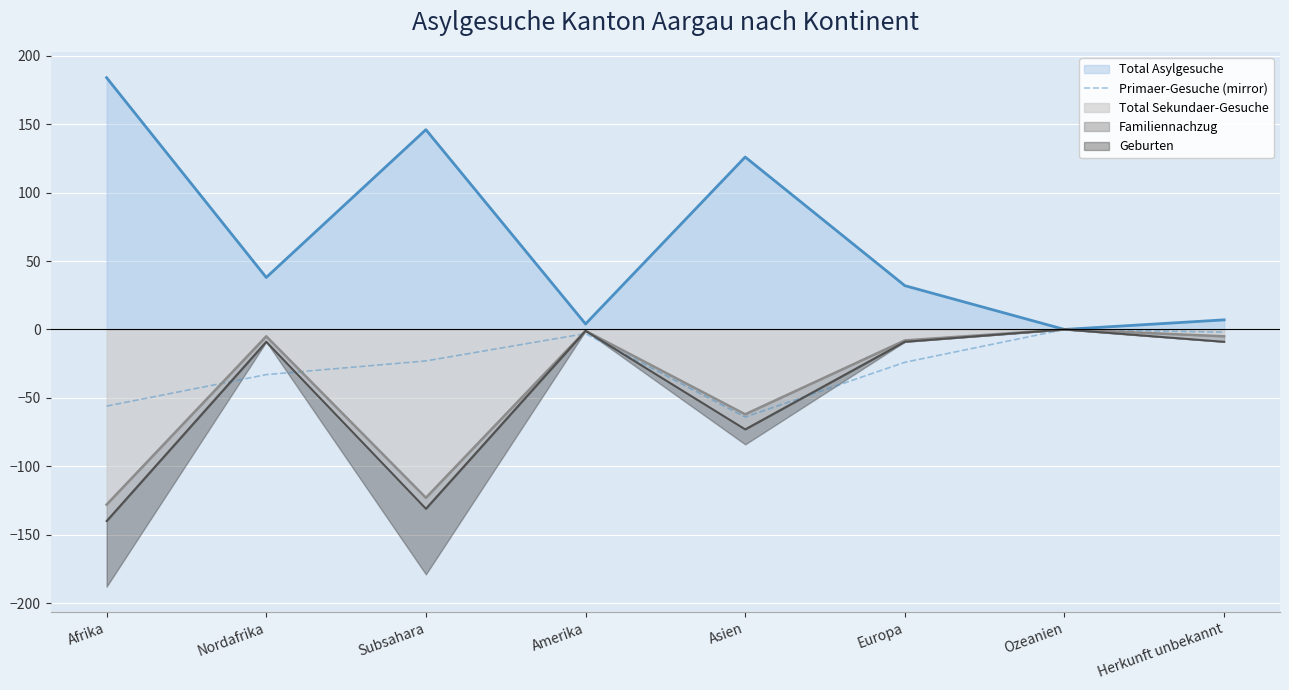

Between Asien and Subsahara, which is larger?

Subsahara